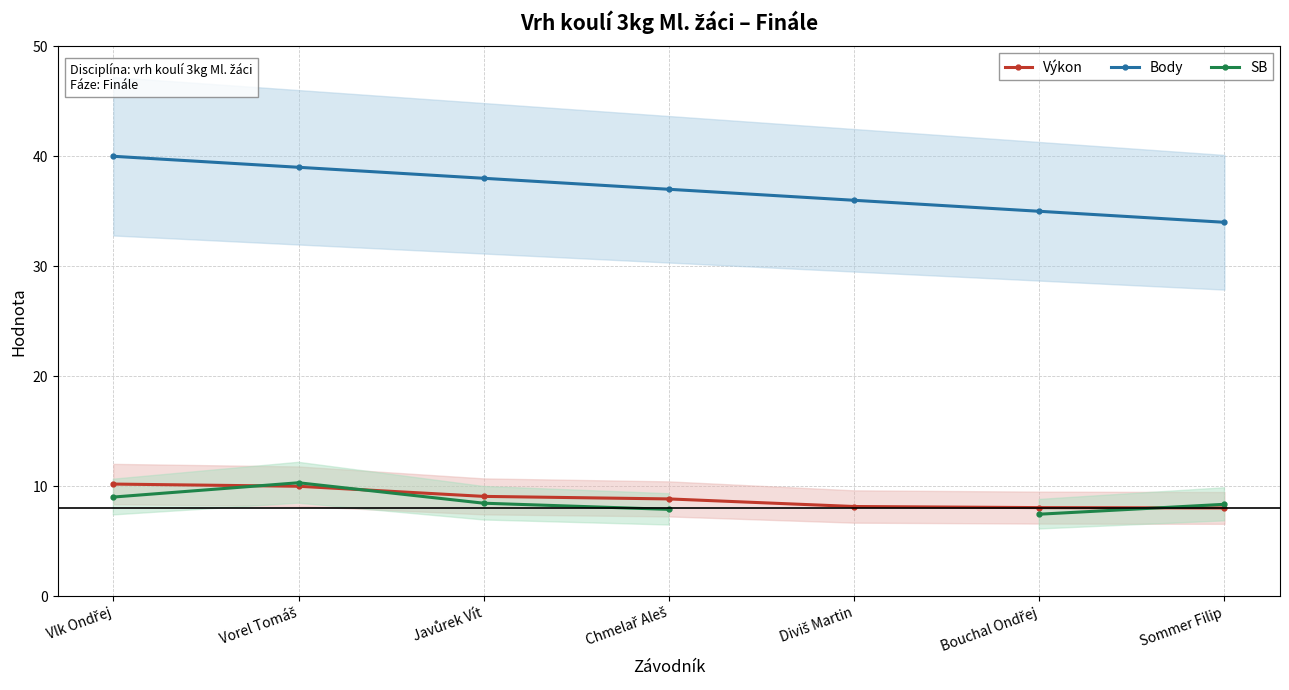

Which series has the largest total across all categories?

Body